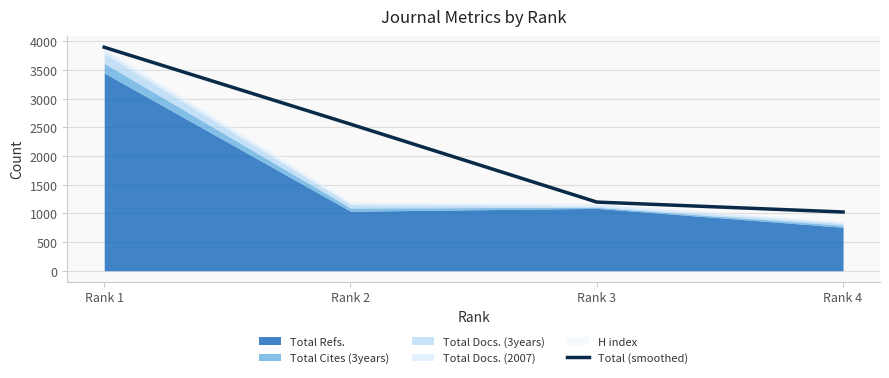

The chart shows a value of 2557.0 at Rank 2. True or false?

True